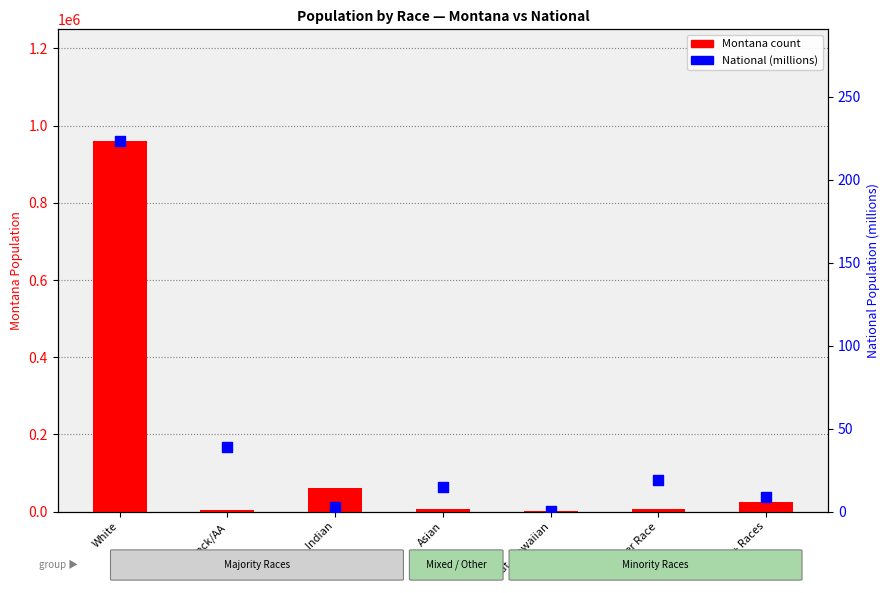

Is the value of National (millions) at Black/AA greater than the value of Montana count at Am. Indian?

No